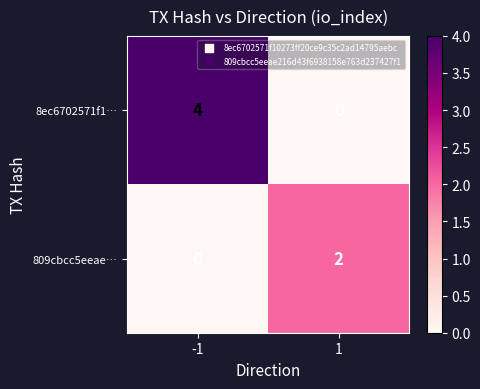

Is the value of 809cbcc5eeae… at -1 greater than the value of 8ec6702571f1… at -1?

No